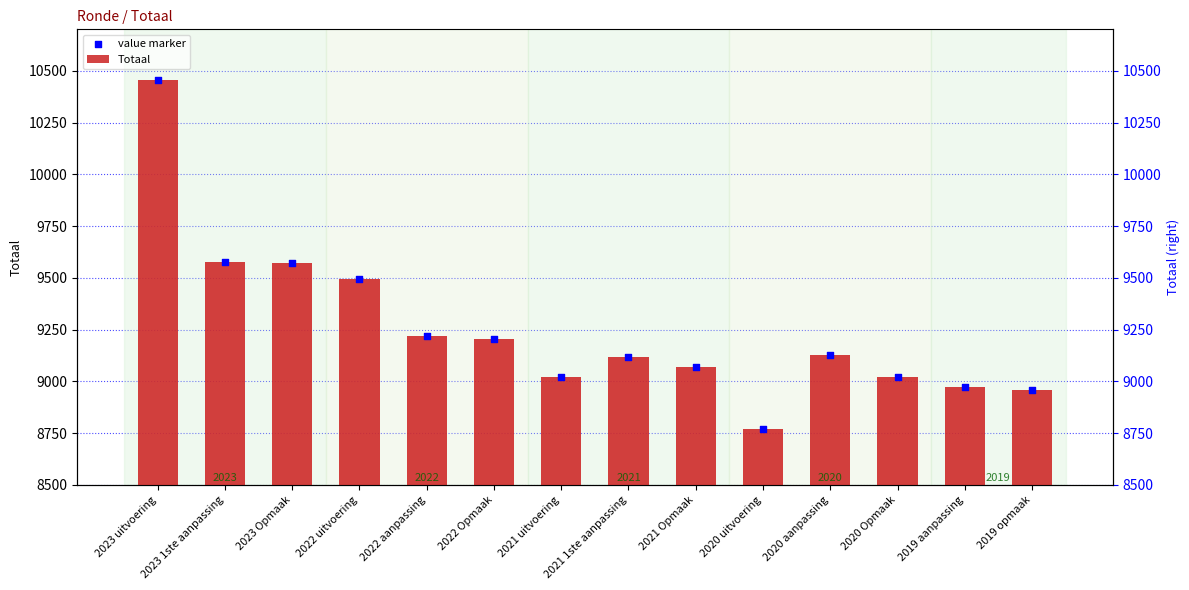

Which series has the widest spread of Y values?

Totaal